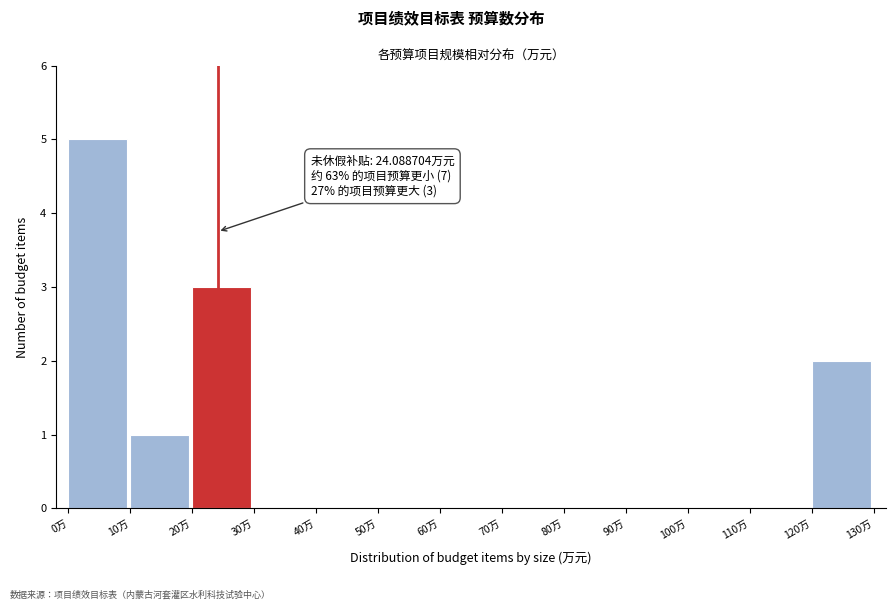

Which range on the x-axis has the tallest bar?

0 to 10